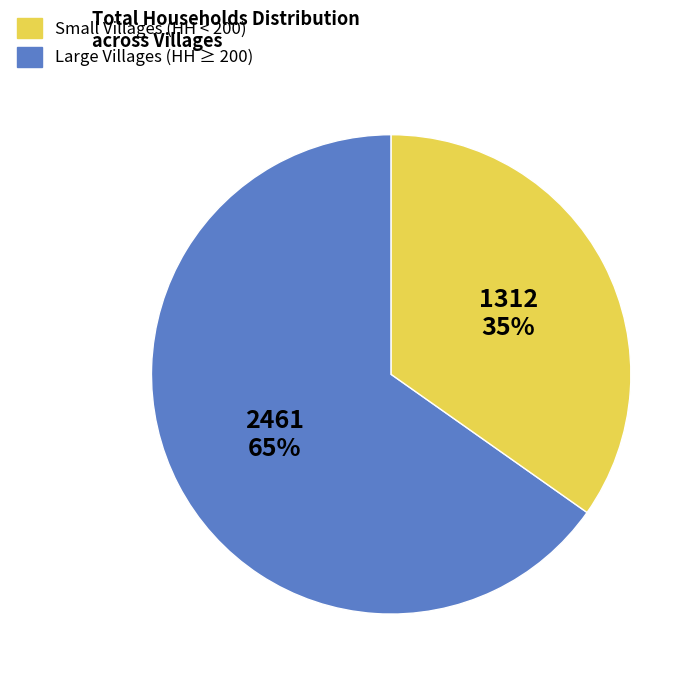

Count the number of slices in the pie.

2